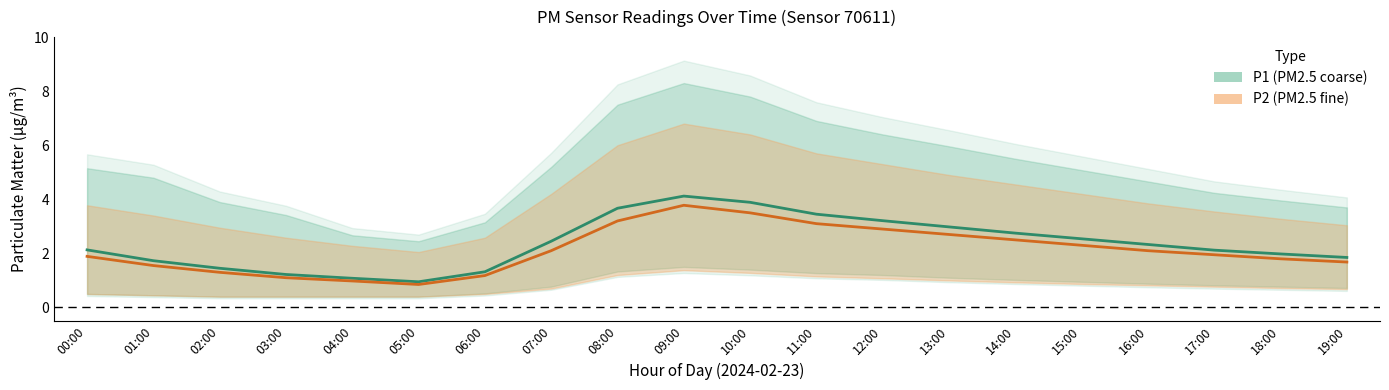

What is the difference between the maximum and minimum values in the P2 series?

2.9